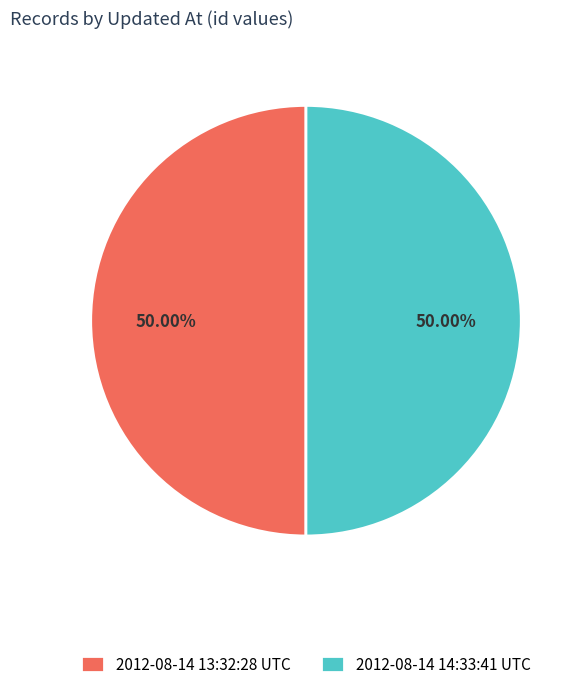

Is the sum of 2012-08-14 14:33:41 UTC and 2012-08-14 13:32:28 UTC greater than half?

Yes